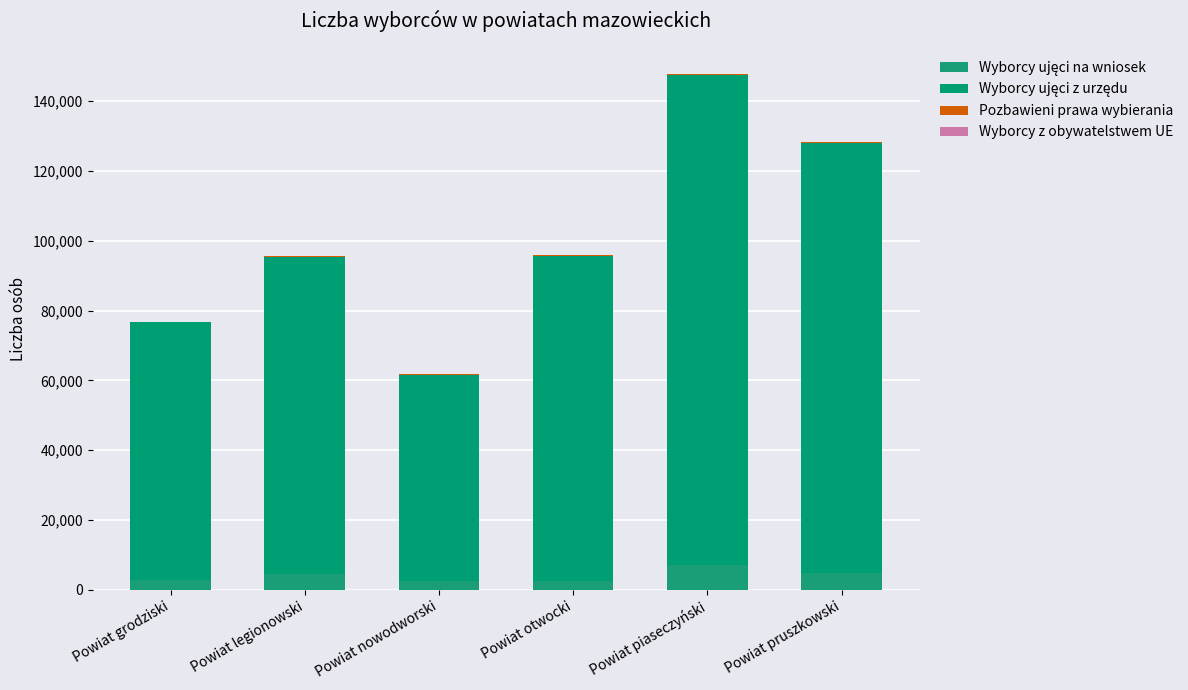

How many distinct data groups are displayed?

4